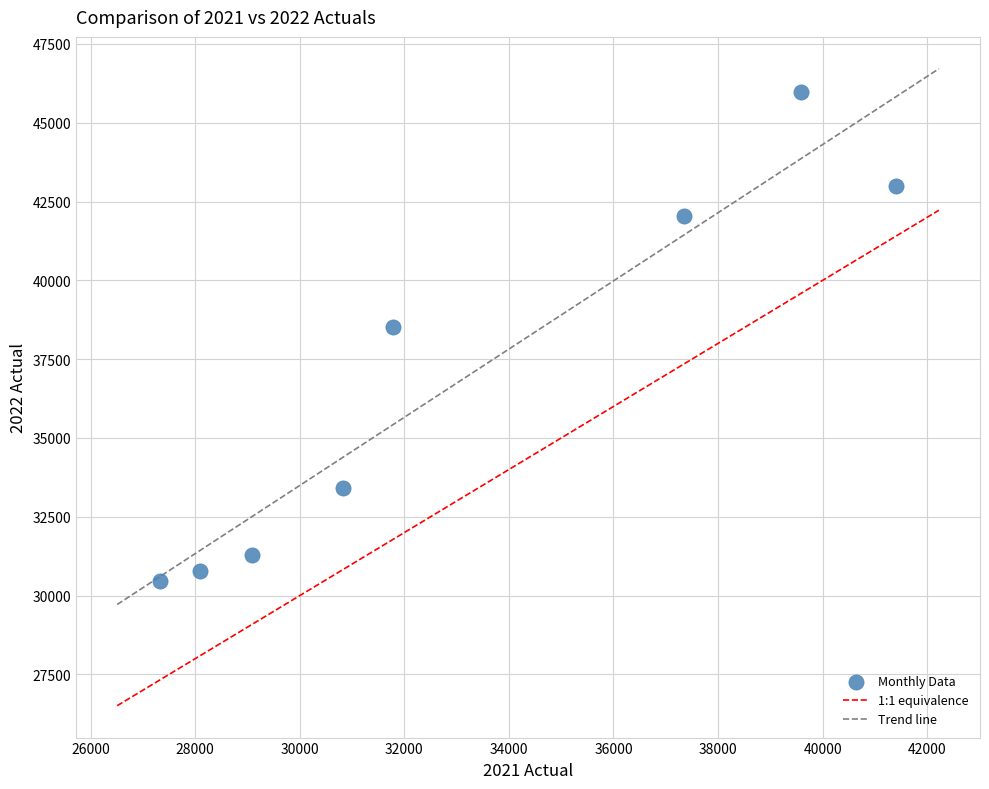

What is the average Y value?

36933